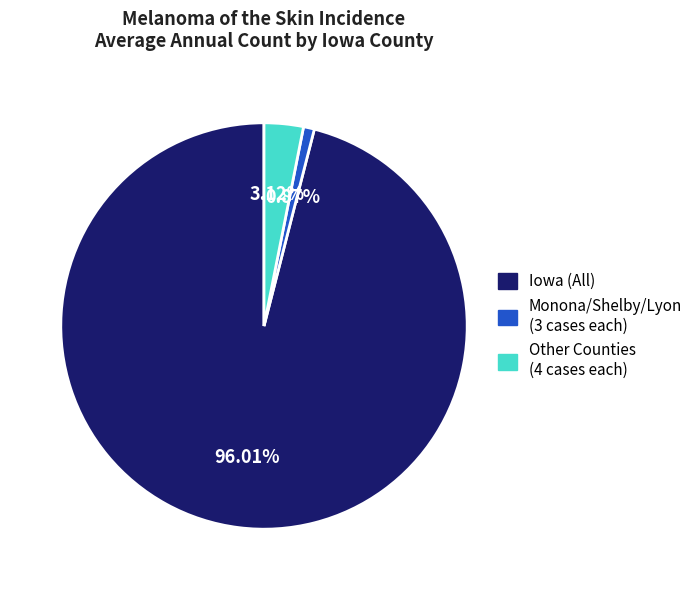

To the nearest percent, what is the average slice percentage?

33%